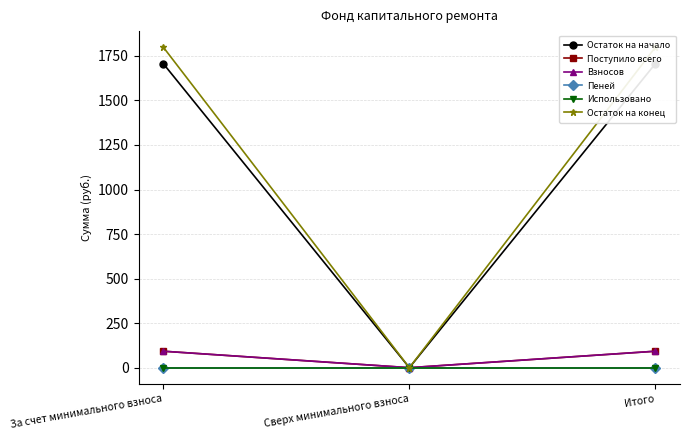

What is the highest value of the Остаток на конец series?

1799.1